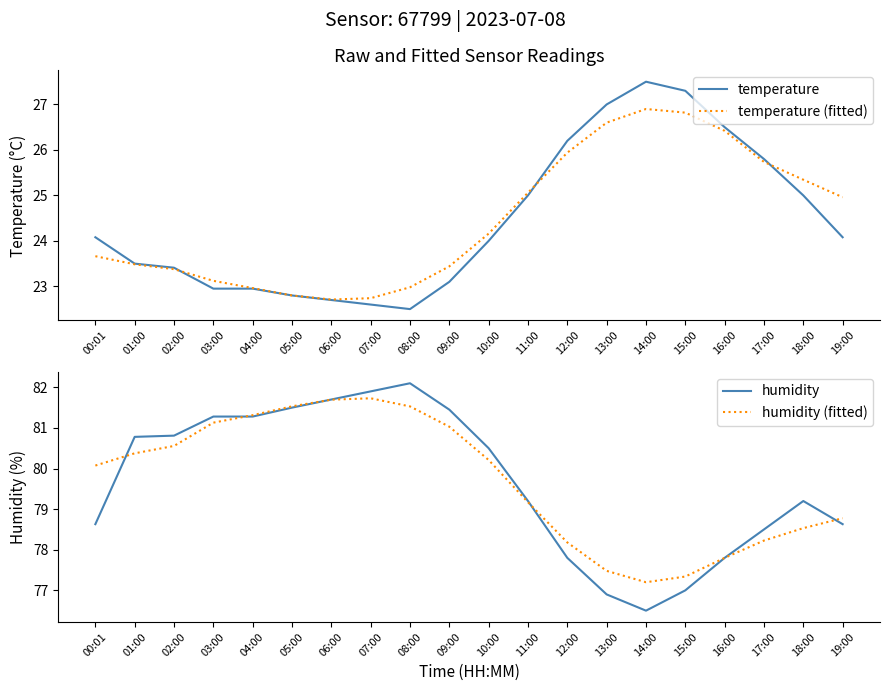

What is the total value across all series at 07:00?

209.0